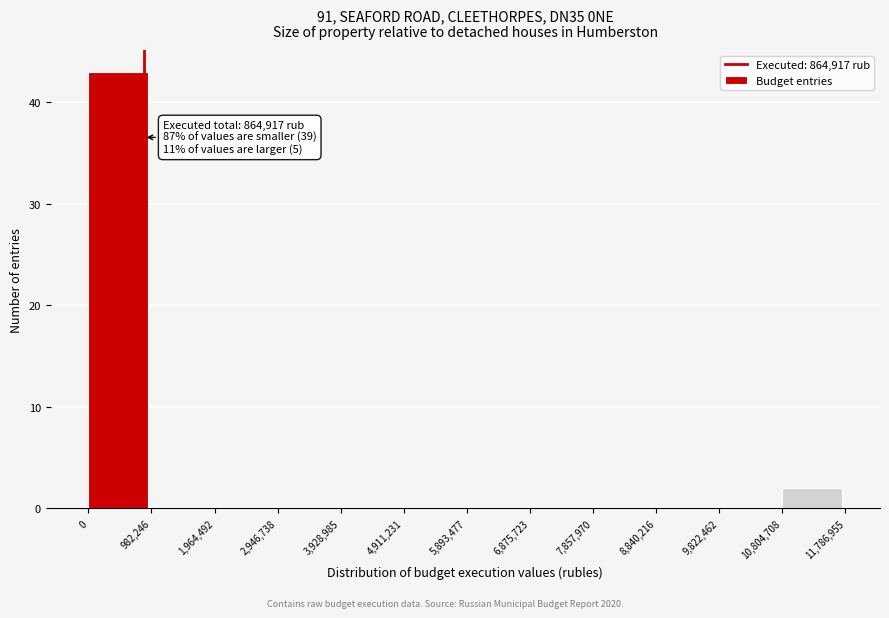

Over which range of the x-axis is the bar tallest?

0 to 982,246